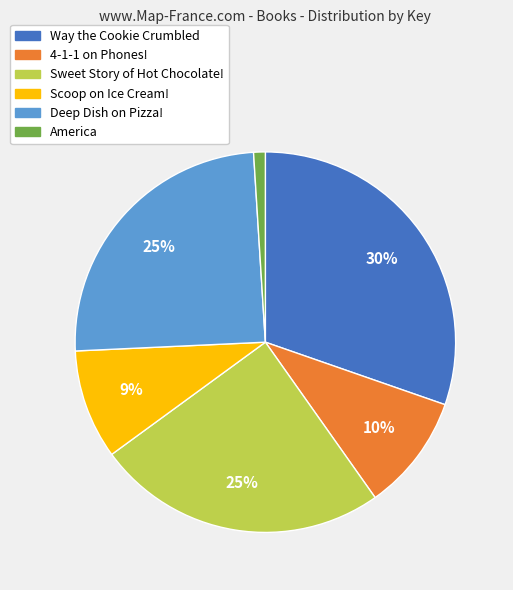

Is there any slice that represents more than half of the pie?

No